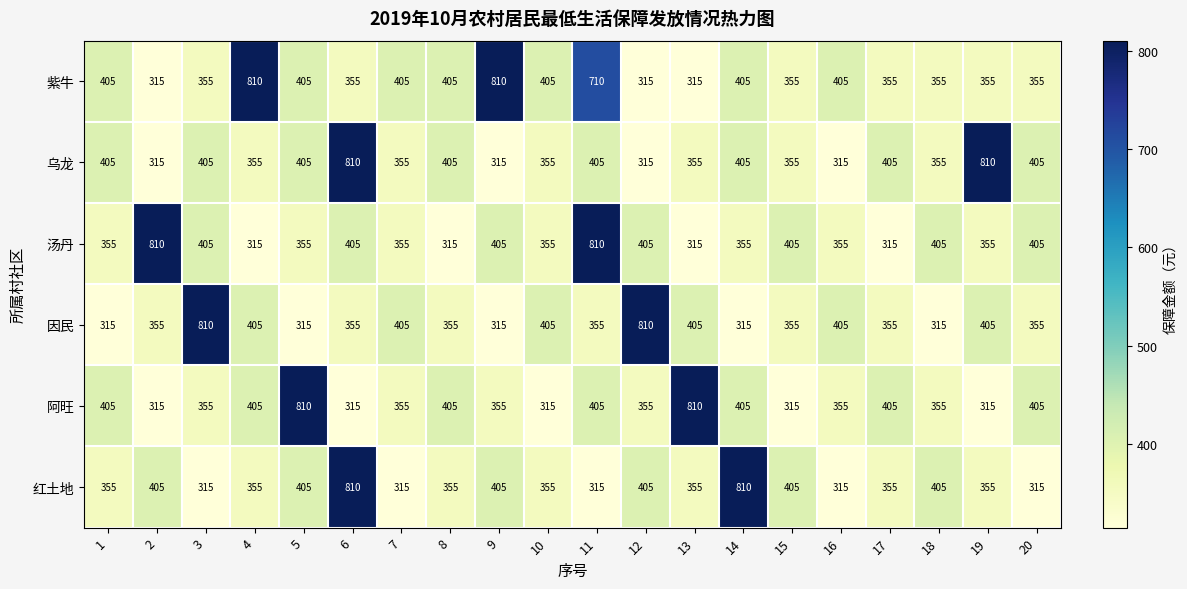

The 红土地 series shows 145 at 20. True or false?

False